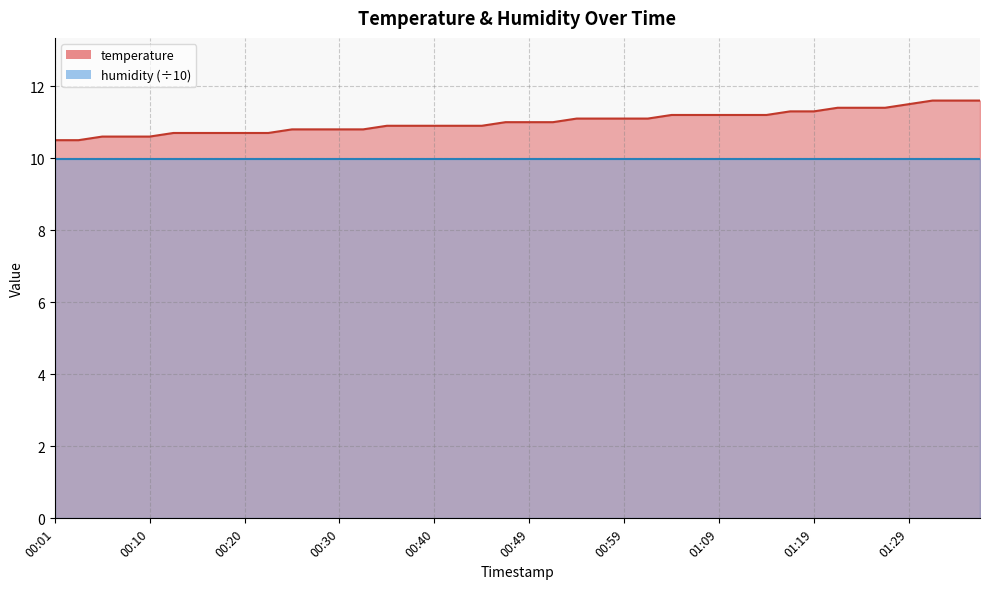

Reading left to right, list all the values displayed in this chart.

10.5	10.5	10.6	10.6	10.6	10.7	10.7	10.7	10.7	10.7	10.8	10.8	10.8	10.8	10.9	10.9	10.9	10.9	10.9	11.0	11.0	11.0	11.1	11.1	11.1	11.1	11.2	11.2	11.2	11.2	11.2	11.3	11.3	11.4	11.4	11.4	11.5	11.6	11.6	11.6